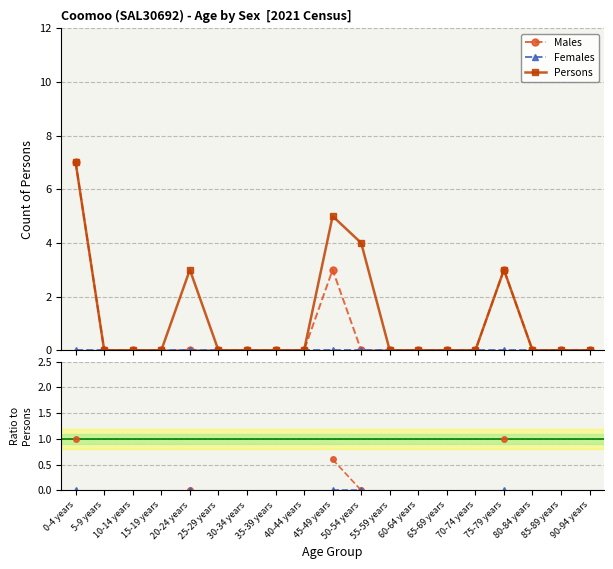

At which category does the chart reach its minimum across all series?

20-24 years